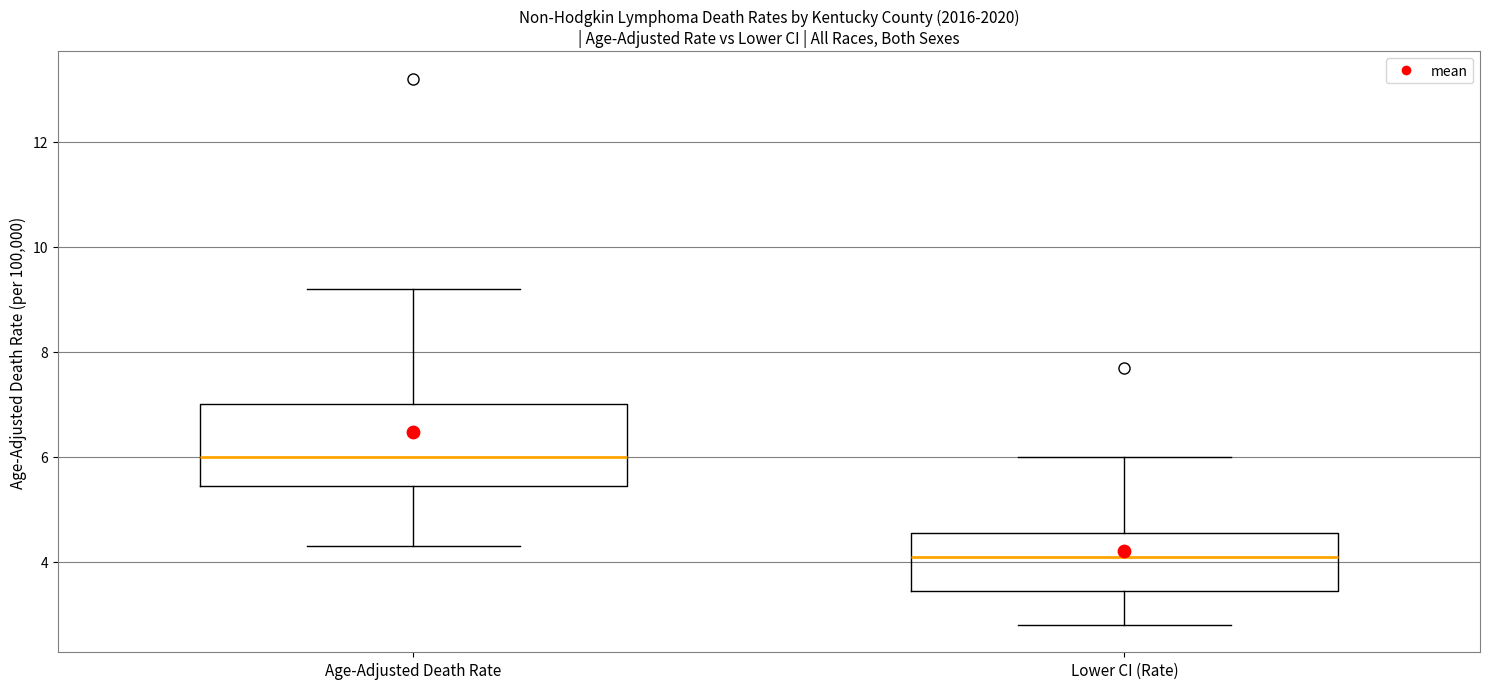

Reading left to right, read every box against the y-axis: the position of its median line, the range the box covers, and the ends of its whiskers. The values are not printed on the chart, so give them approximately, as read against the axis.

Age-Adjusted Death Rate: median 6.0, box 5.4 to 7.0, whiskers 4.4 to 9.2
Lower CI (Rate): median 4.2, box 3.4 to 4.6, whiskers 2.8 to 6.0